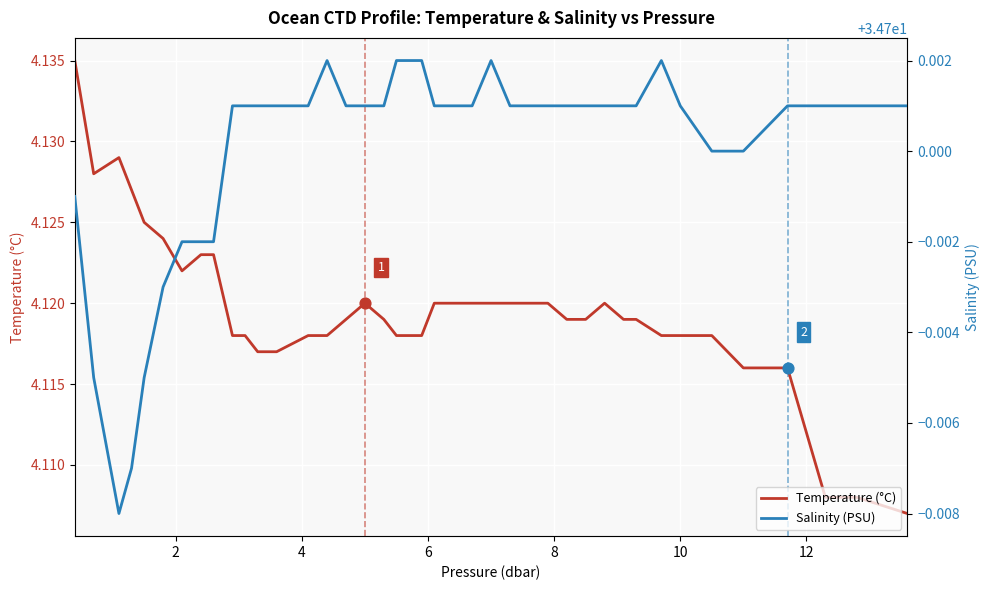

Which series has the largest Y range (max minus min)?

Temperature (°C)